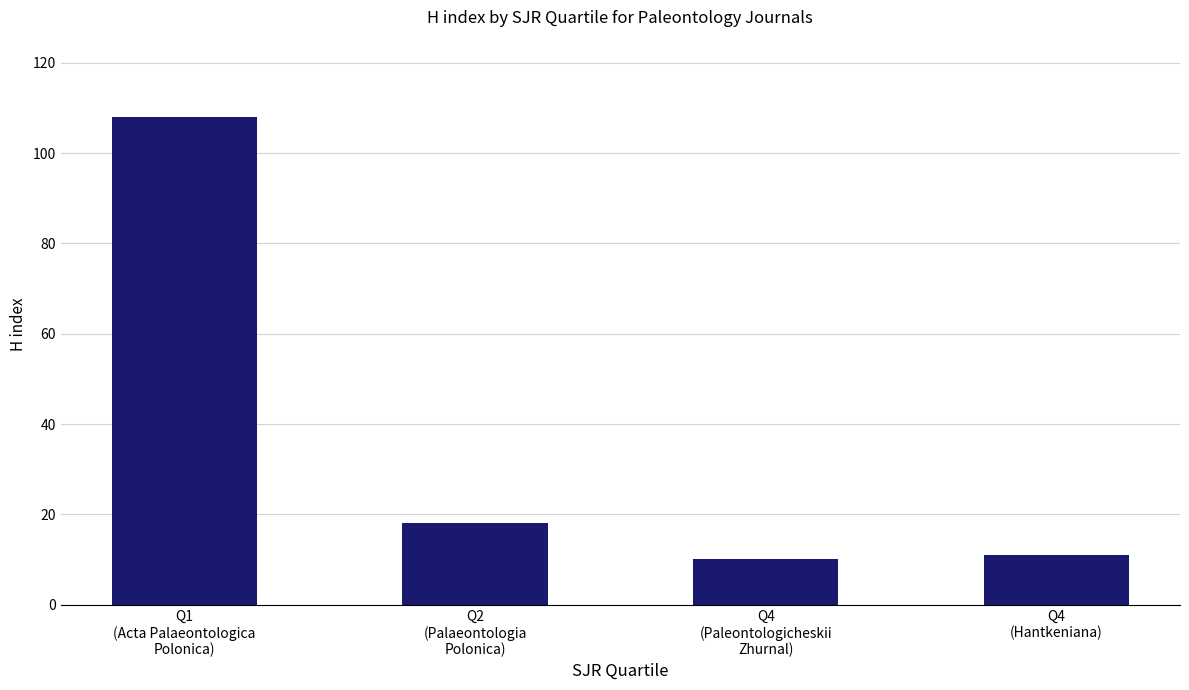

Between Q2
(Palaeontologia
Polonica) and Q4
(Paleontologicheskii
Zhurnal), which is larger?

Q2
(Palaeontologia
Polonica)